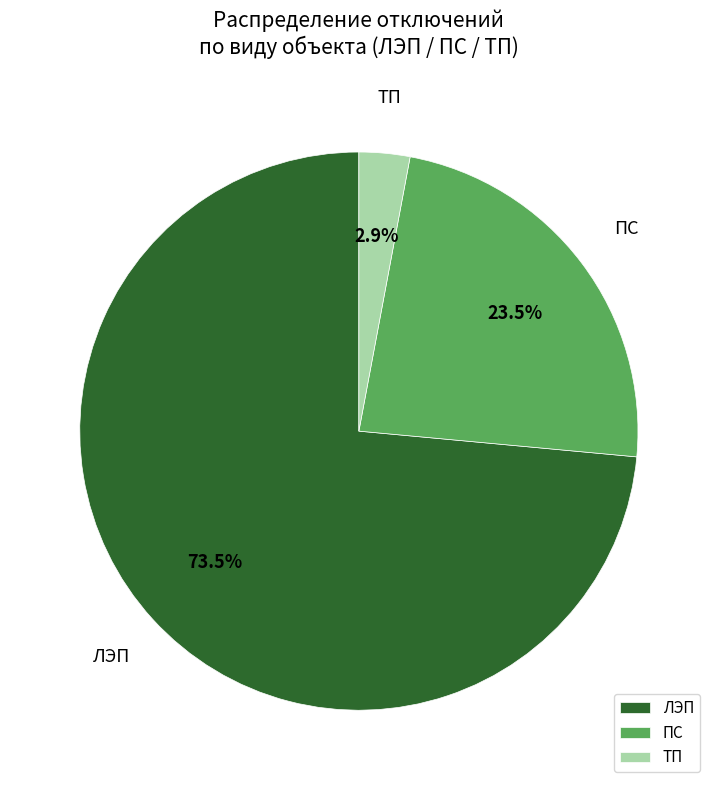

What percentage is NOT represented by ПС?

76.5%